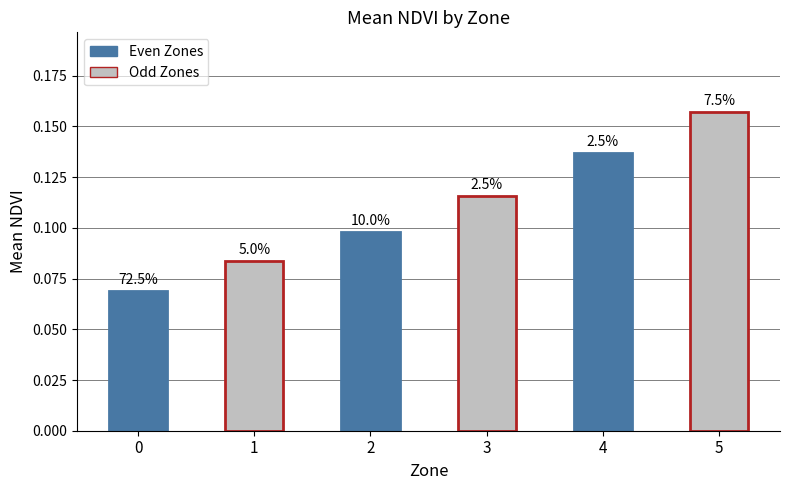

How many bars are there in total?

6